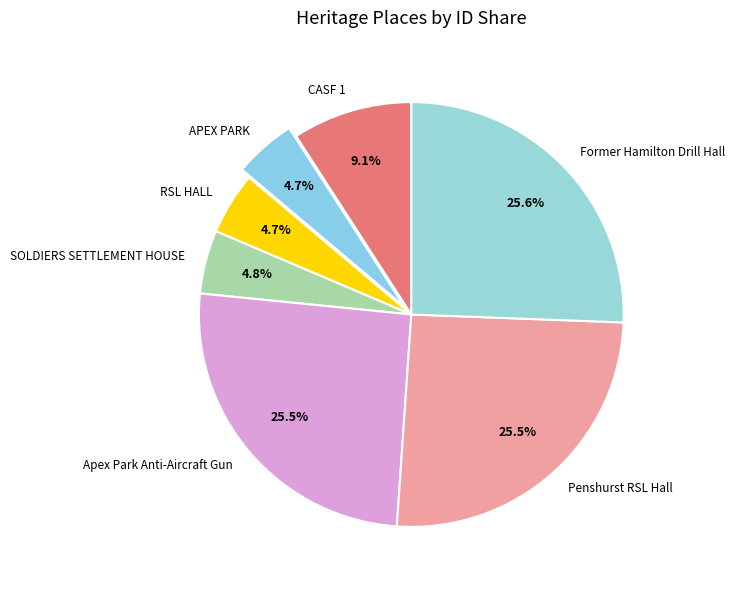

What is the ratio of the value at RSL HALL to the value at CASF 1?

0.5